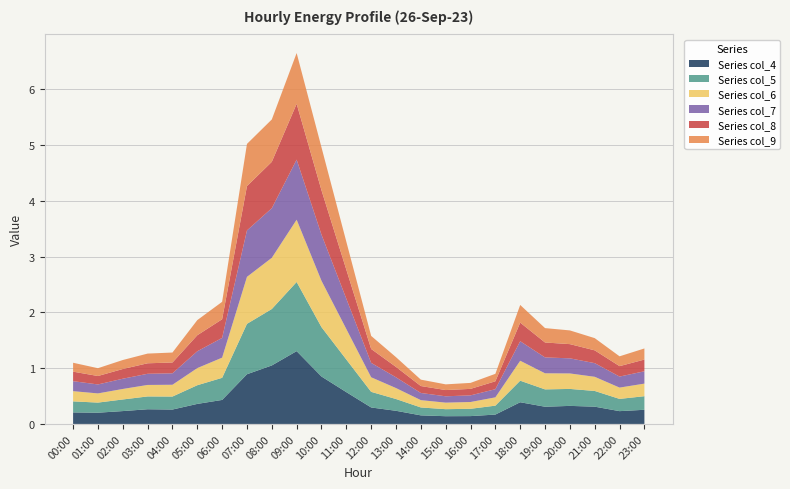

Reading left to right, extract all data points from this chart.

col_4: 00:00=0.2	01:00=0.2	02:00=0.2	03:00=0.3	04:00=0.3	05:00=0.4	06:00=0.4	07:00=0.9	08:00=1.0	09:00=1.3	10:00=0.8	11:00=0.6	12:00=0.3	13:00=0.2	14:00=0.2	15:00=0.1	16:00=0.1	17:00=0.2	18:00=0.4	19:00=0.3	20:00=0.3	21:00=0.3	22:00=0.2	23:00=0.3
col_5: 00:00=0.2	01:00=0.2	02:00=0.2	03:00=0.2	04:00=0.2	05:00=0.3	06:00=0.4	07:00=0.9	08:00=1.0	09:00=1.2	10:00=0.9	11:00=0.6	12:00=0.3	13:00=0.2	14:00=0.1	15:00=0.1	16:00=0.1	17:00=0.2	18:00=0.4	19:00=0.3	20:00=0.3	21:00=0.3	22:00=0.2	23:00=0.2
col_6: 00:00=0.2	01:00=0.2	02:00=0.2	03:00=0.2	04:00=0.2	05:00=0.3	06:00=0.4	07:00=0.8	08:00=0.9	09:00=1.1	10:00=0.8	11:00=0.5	12:00=0.3	13:00=0.2	14:00=0.1	15:00=0.1	16:00=0.1	17:00=0.1	18:00=0.4	19:00=0.3	20:00=0.3	21:00=0.3	22:00=0.2	23:00=0.2
col_7: 00:00=0.2	01:00=0.2	02:00=0.2	03:00=0.2	04:00=0.2	05:00=0.3	06:00=0.4	07:00=0.8	08:00=0.9	09:00=1.1	10:00=0.8	11:00=0.5	12:00=0.3	13:00=0.2	14:00=0.1	15:00=0.1	16:00=0.1	17:00=0.1	18:00=0.4	19:00=0.3	20:00=0.3	21:00=0.2	22:00=0.2	23:00=0.2
col_8: 00:00=0.2	01:00=0.2	02:00=0.2	03:00=0.2	04:00=0.2	05:00=0.3	06:00=0.3	07:00=0.8	08:00=0.8	09:00=1.0	10:00=0.8	11:00=0.5	12:00=0.2	13:00=0.2	14:00=0.1	15:00=0.1	16:00=0.1	17:00=0.1	18:00=0.3	19:00=0.3	20:00=0.3	21:00=0.2	22:00=0.2	23:00=0.2
col_9: 00:00=0.2	01:00=0.1	02:00=0.2	03:00=0.2	04:00=0.2	05:00=0.3	06:00=0.3	07:00=0.8	08:00=0.8	09:00=0.9	10:00=0.8	11:00=0.5	12:00=0.2	13:00=0.2	14:00=0.1	15:00=0.1	16:00=0.1	17:00=0.1	18:00=0.3	19:00=0.3	20:00=0.2	21:00=0.2	22:00=0.2	23:00=0.2